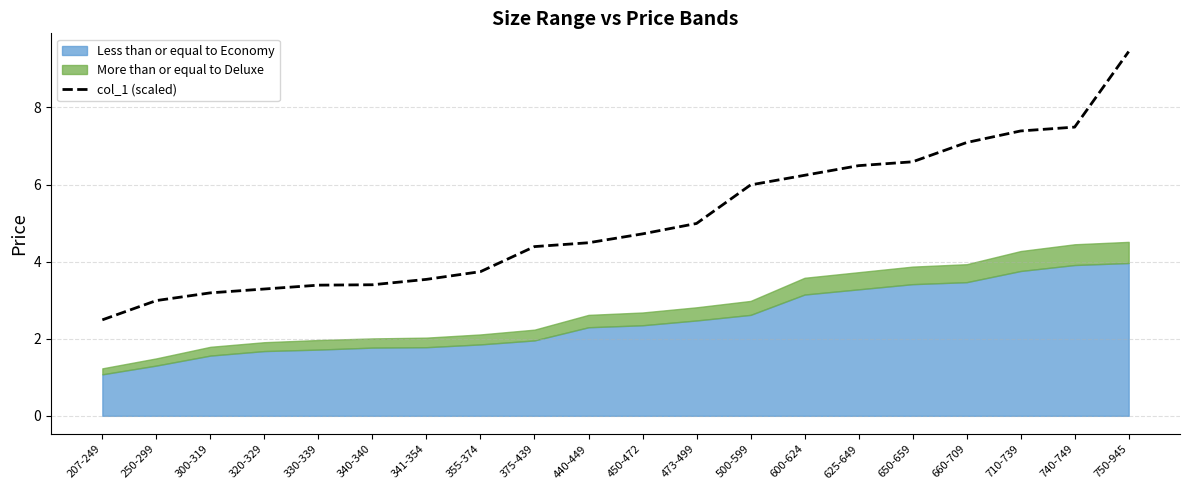

Reading left to right, what are all the values shown in this chart?

207-249=2.5	250-299=3.0	300-319=3.2	320-329=3.3	330-339=3.4	340-340=3.4	341-354=3.5	355-374=3.7	375-439=4.4	440-449=4.5	450-472=4.7	473-499=5.0	500-599=6.0	600-624=6.2	625-649=6.5	650-659=6.6	660-709=7.1	710-739=7.4	740-749=7.5	750-945=9.4